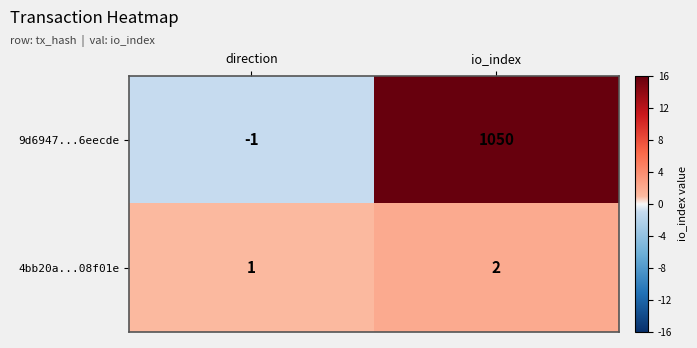

Read the 9d6947...6eecde value at io_index, to the nearest 10.

1050